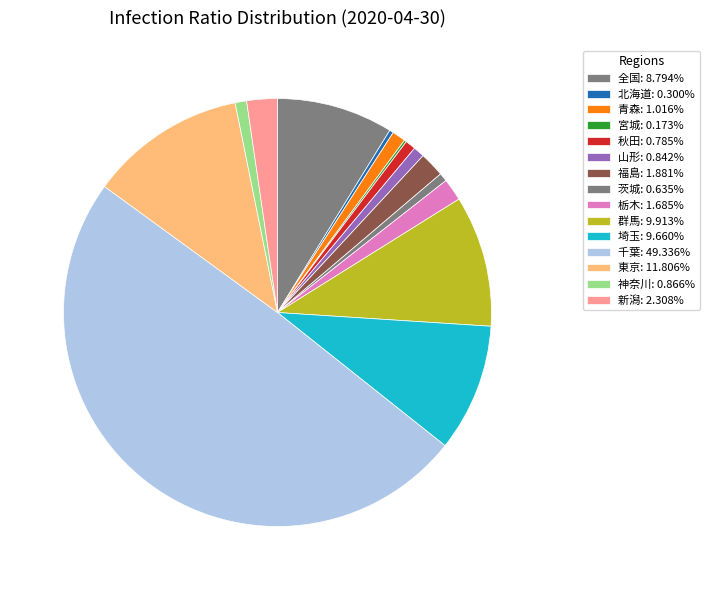

Rank the categories by value from highest to lowest.

千葉, 東京, 群馬, 埼玉, 全国, 新潟, 福島, 栃木, 青森, 神奈川, 山形, 秋田, 茨城, 北海道, 宮城